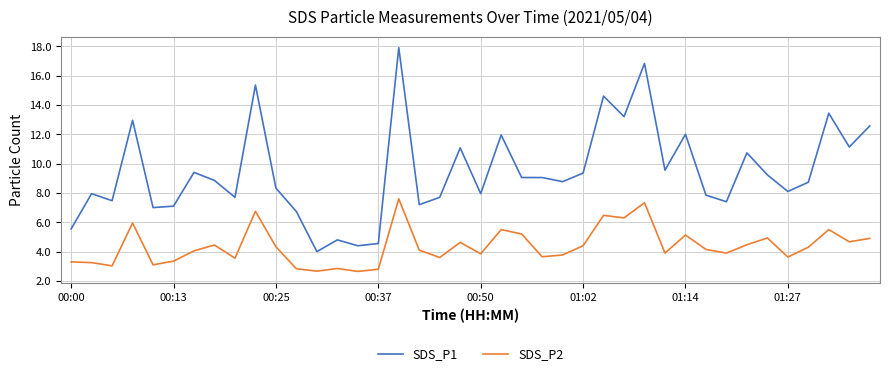

Which series has the largest range (max minus min)?

SDS_P1